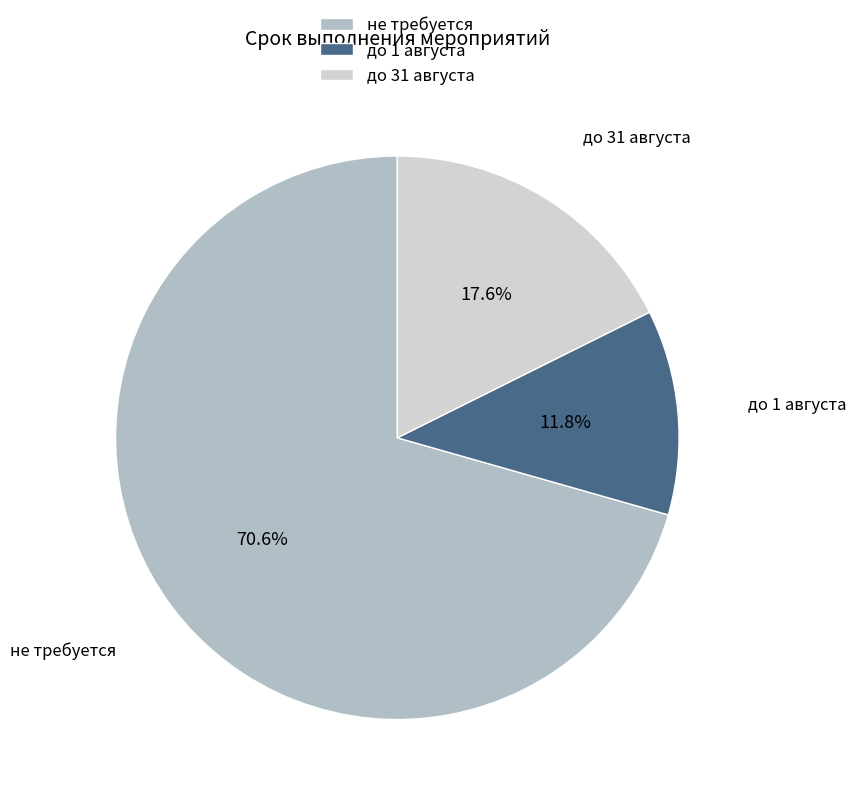

Count the number of slices in the pie.

3